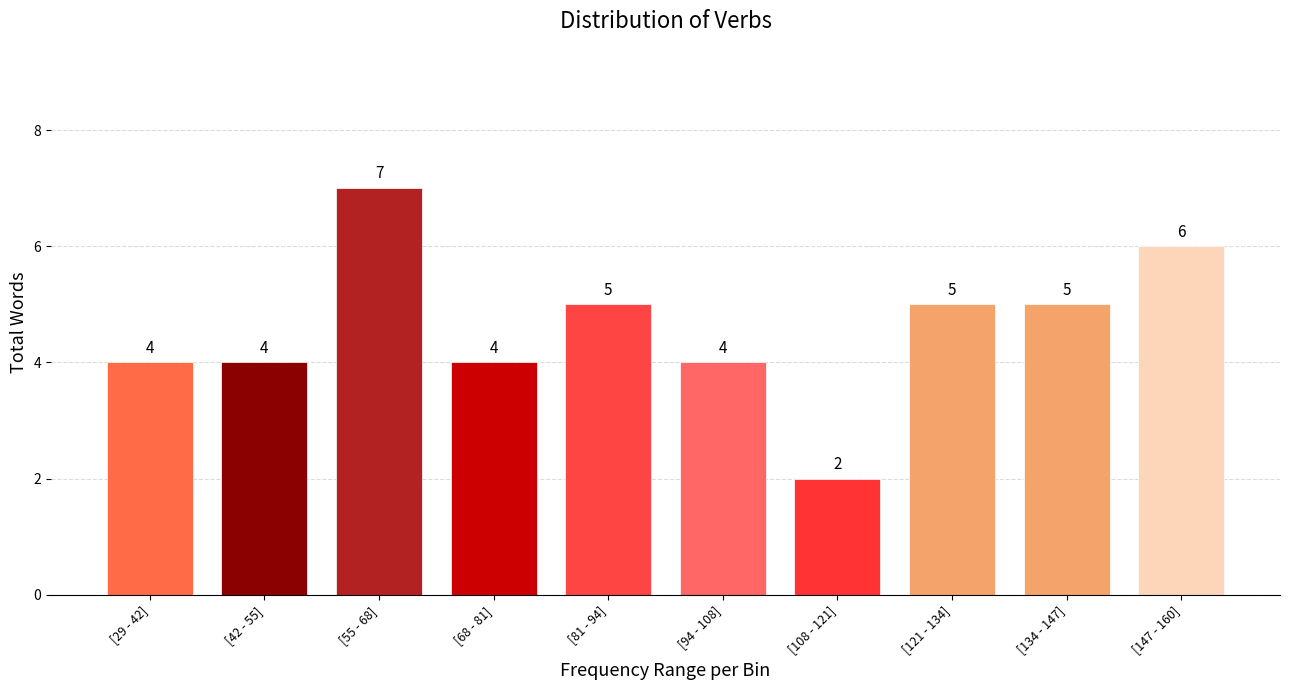

Reading left to right, list all the values displayed in this chart.

4	4	7	4	5	4	2	5	5	6